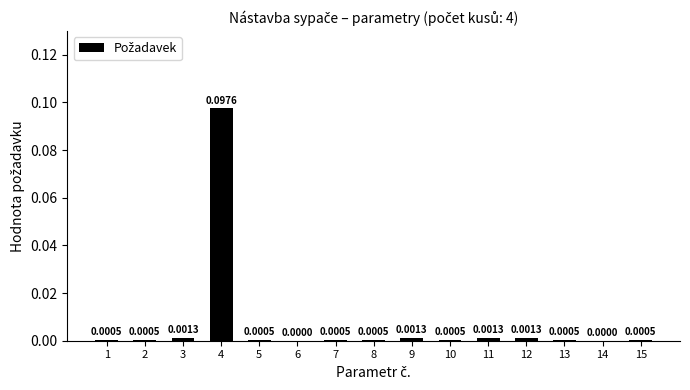

Which has a higher value, 9 or 1?

9